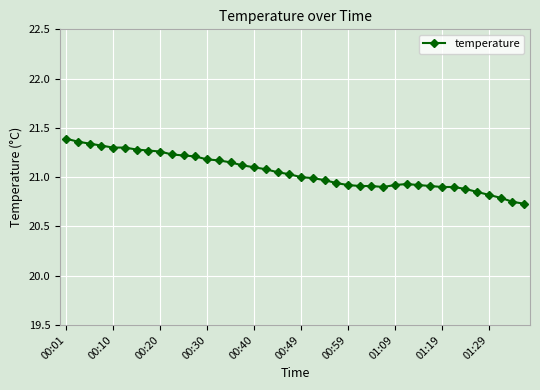

What is the difference between the maximum and minimum values?

0.7